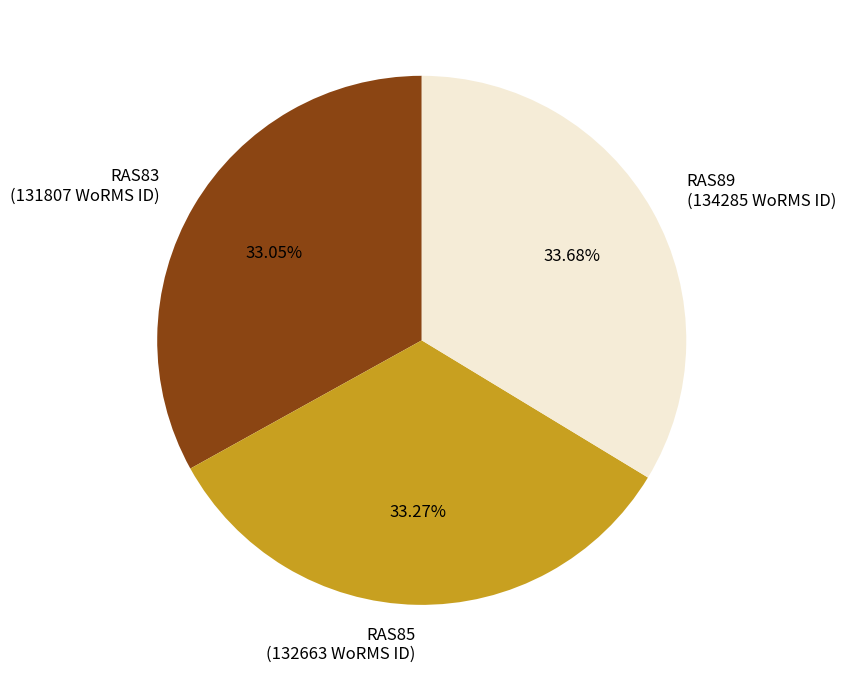

What percentage do RAS89 and RAS83 together represent?

66.7%